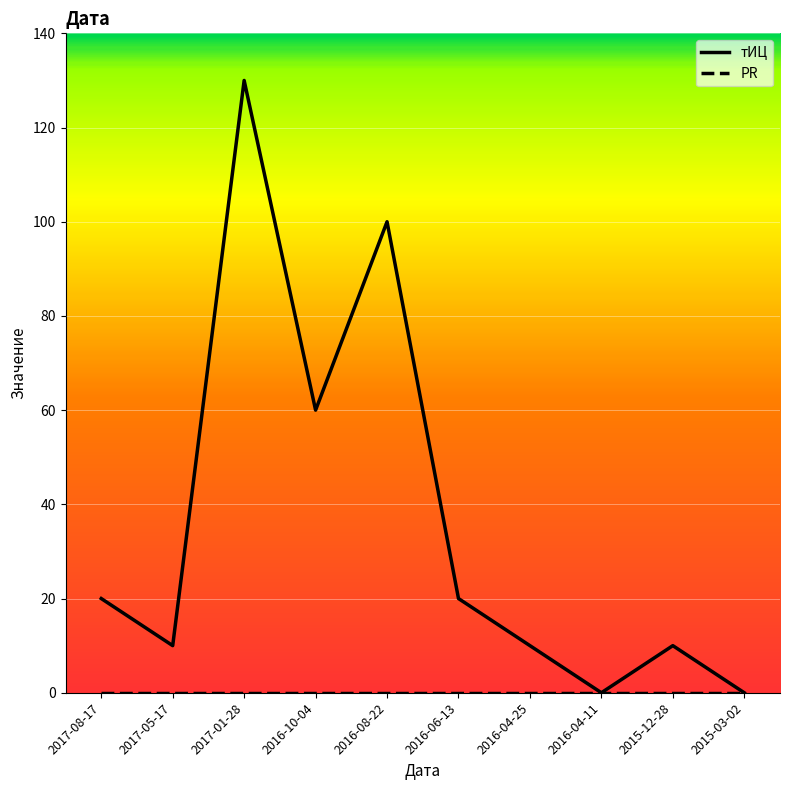

True or false: тИЦ has a value of 37 at 2016-08-22.

False